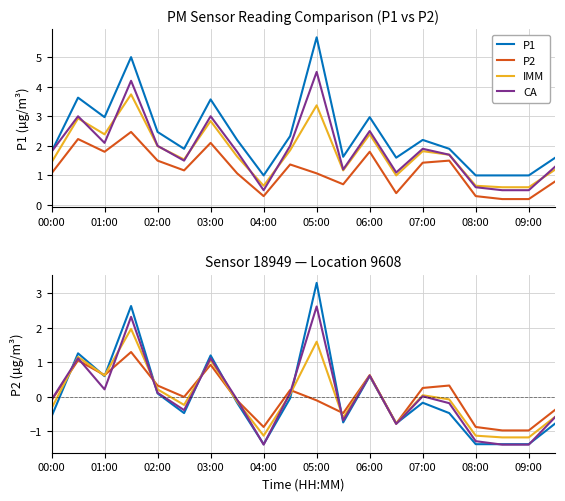

What is the difference between the second highest and second lowest values in the CA series?

3.7